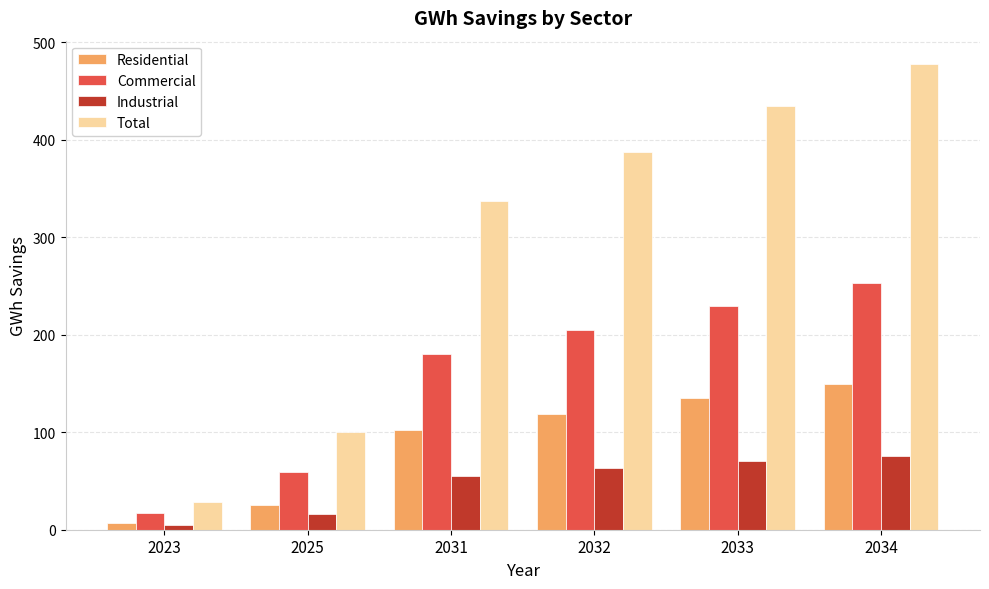

Reading left to right, extract all data points from this chart.

Residential: 6.7	25.4	101.9	119.0	135.0	149.0
Commercial: 17.0	58.8	180.1	205.0	229.6	252.8
Industrial: 4.8	16.5	55.0	63.0	70.5	76.0
Total: 28.6	100.7	337.0	387.1	435.1	477.7